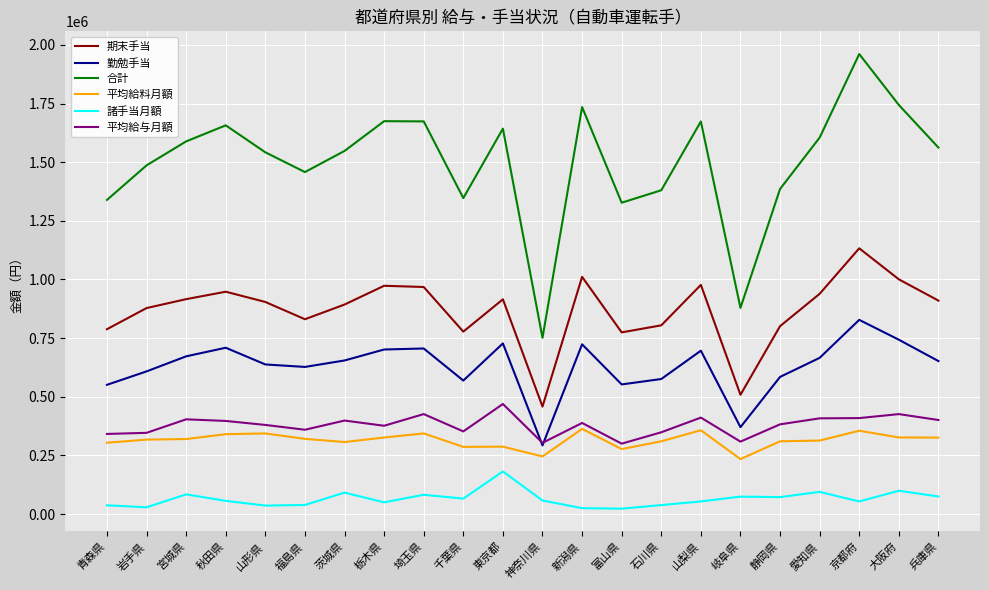

What is the sum of the 期末手当 values at 富山県 and 秋田県?

1722500